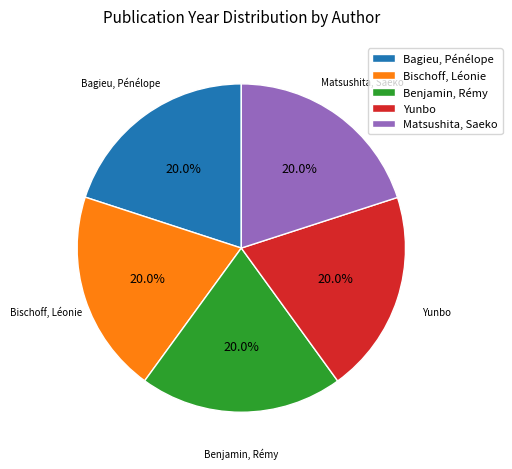

True or false: Bagieu, Pénélope accounts for 20% of the total.

True